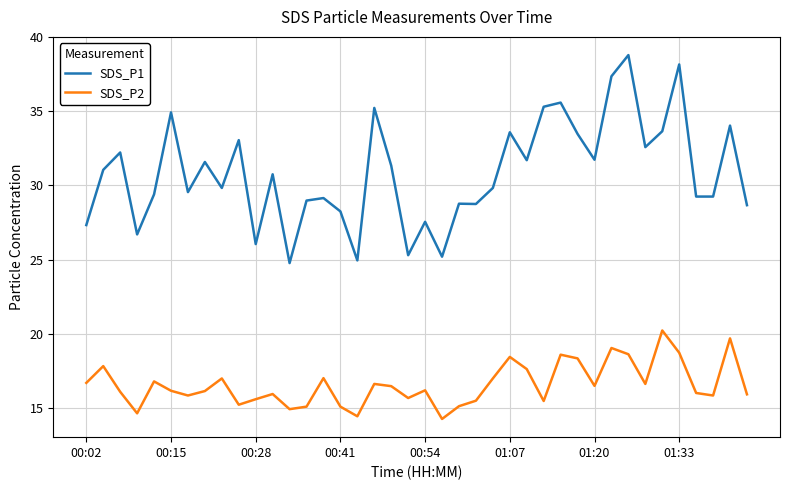

What is the difference between the second highest and minimum values in the SDS_P1 series?

13.4